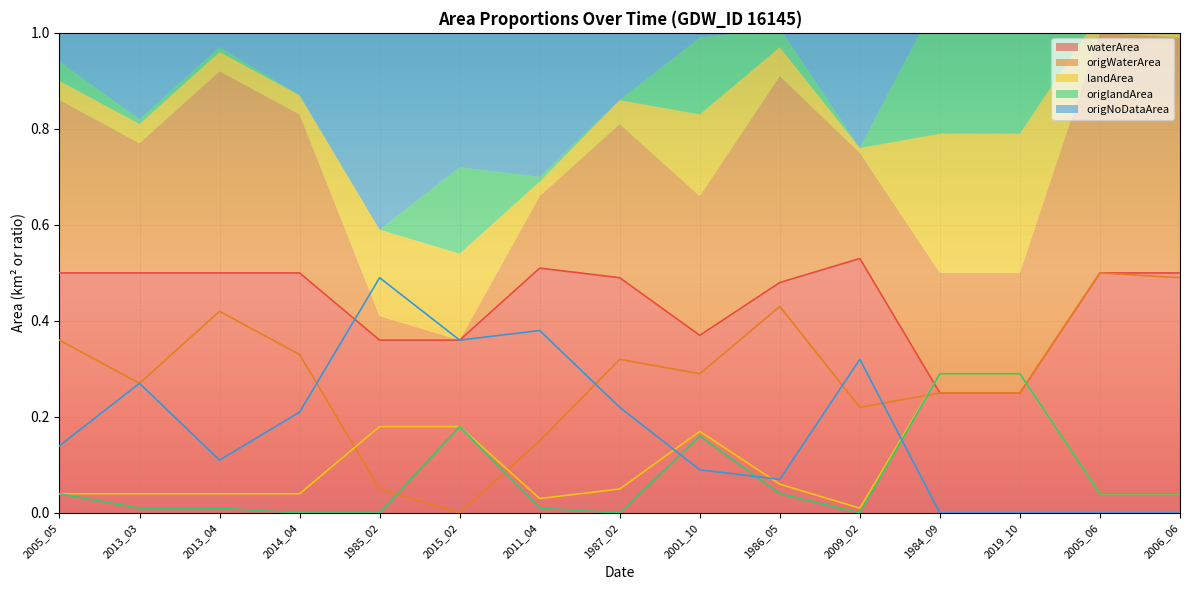

Between 2005_06 and 1986_05, which is larger?

2005_06